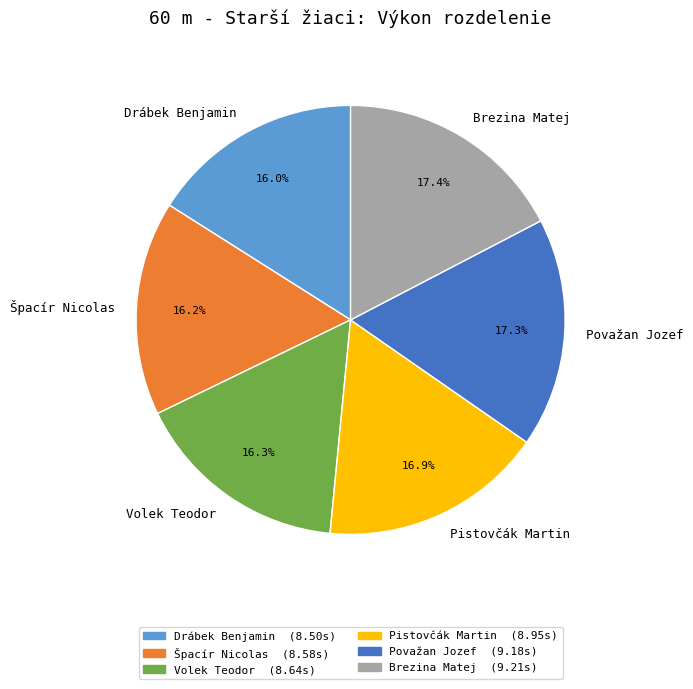

Combined, do Drábek Benjamin and Brezina Matej account for over 50%?

No